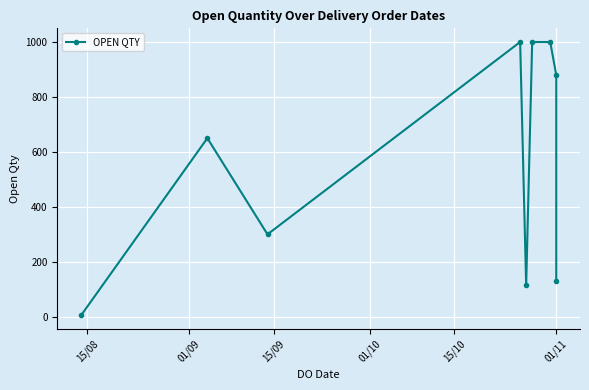

Read the value at 15/09, to the nearest 100.

300